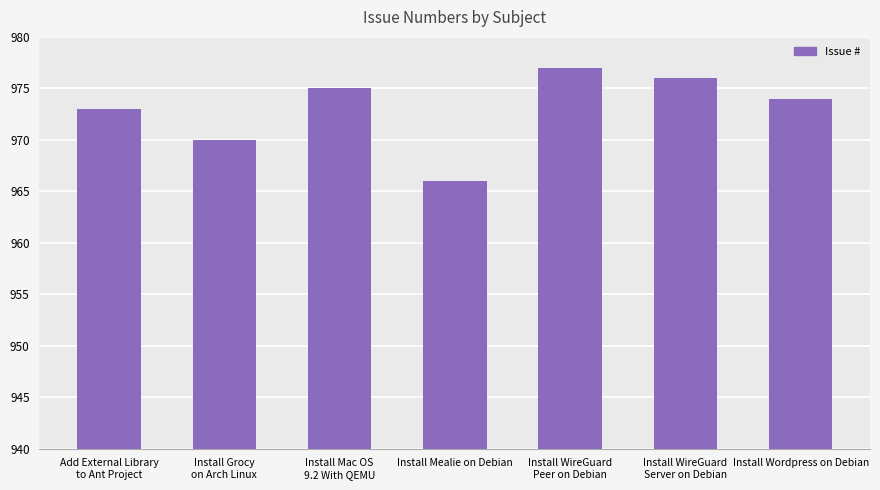

Rank the categories by value from lowest to highest.

Install Mealie on Debian, Install Grocy
on Arch Linux, Add External Library
to Ant Project, Install Wordpress on Debian, Install Mac OS
9.2 With QEMU, Install WireGuard
Server on Debian, Install WireGuard
Peer on Debian